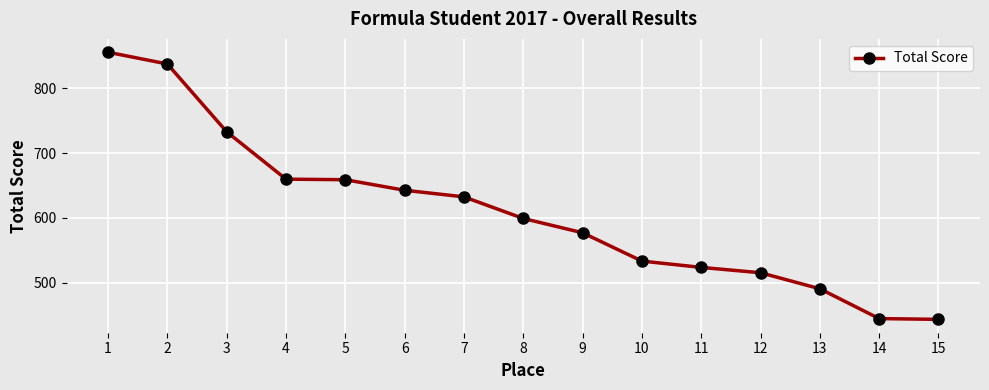

What is the maximum value shown in the chart?

855.6